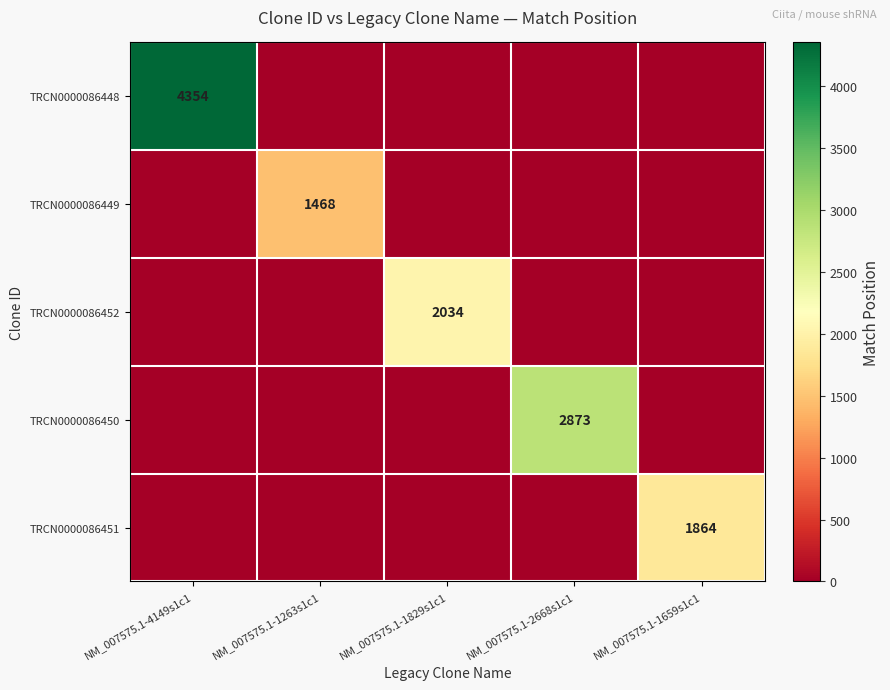

The TRCN0000086451 series shows 550 at NM_007575.1-1659s1c1. True or false?

False